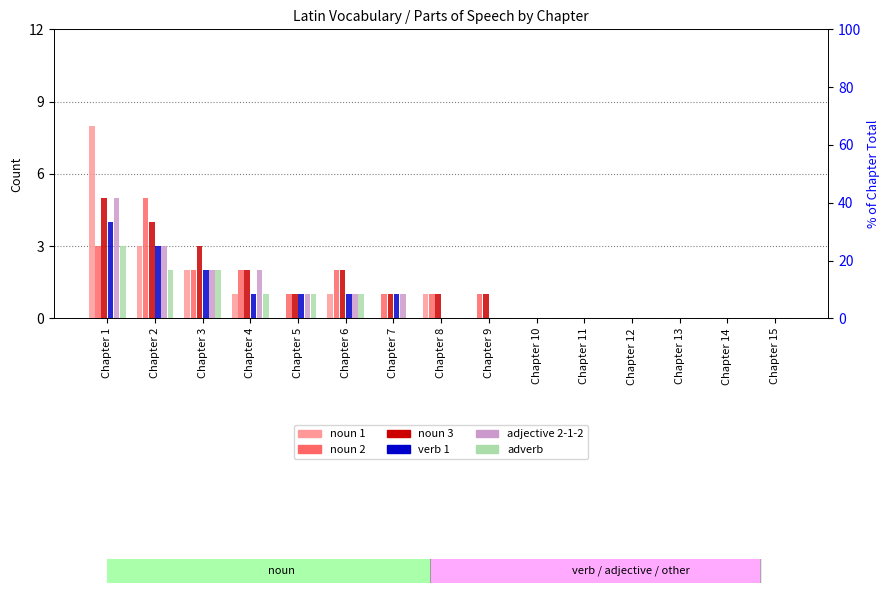

Does the chart contain stacked bars?

No